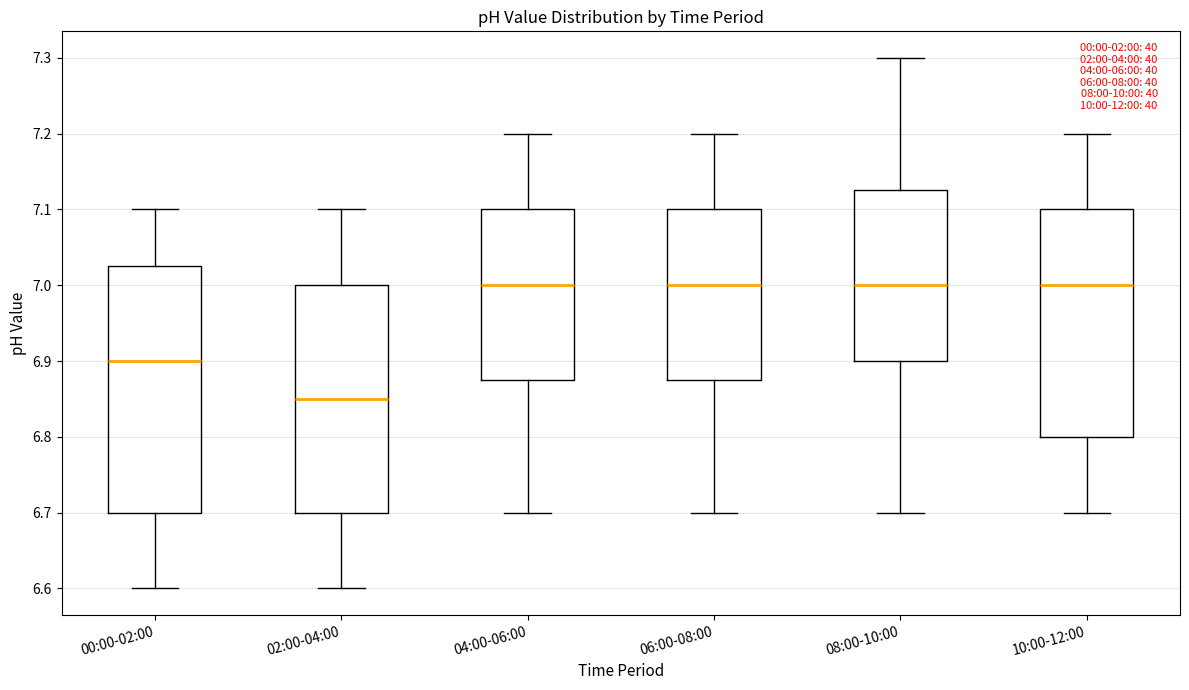

Where does the lower whisker of the box for 10:00-12:00 end on the y-axis? The values are not printed on the chart, so give them approximately, as read against the axis.

6.70